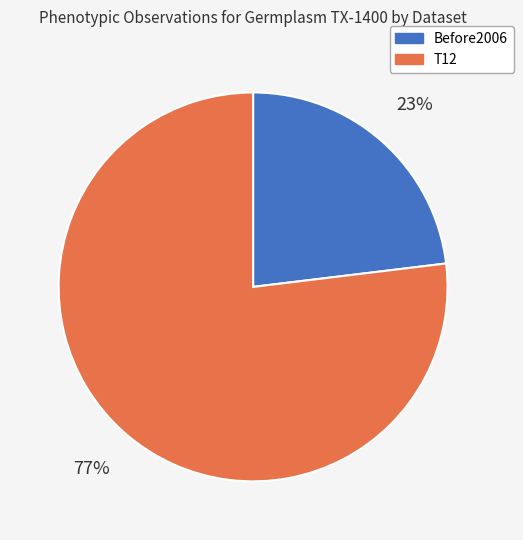

To the nearest percent, what is the difference between the largest and smallest slice percentages?

54%